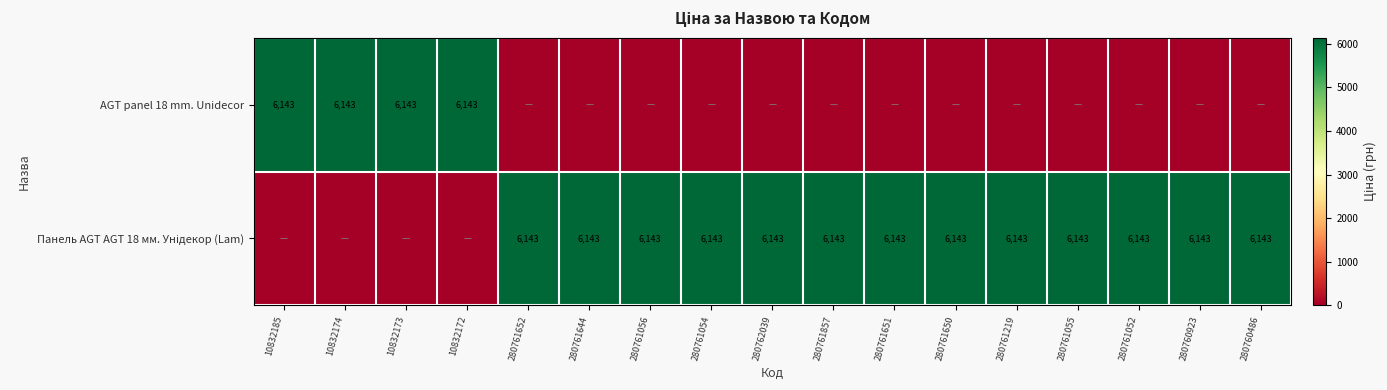

At how many categories does at least one series exceed 703?

17